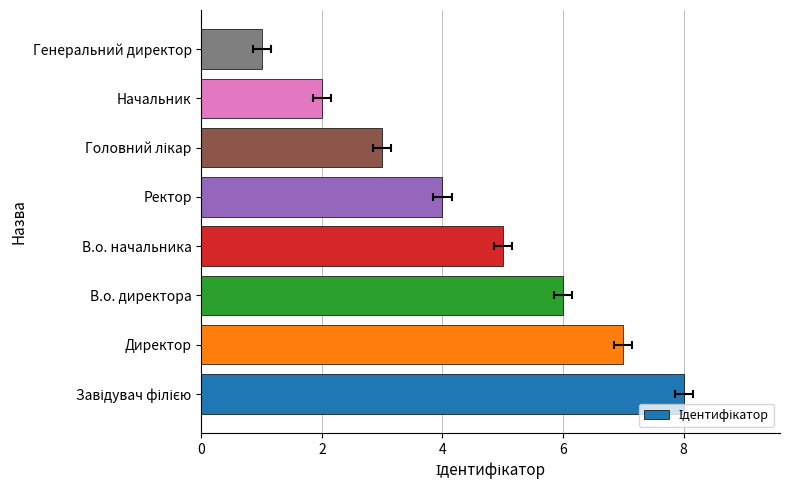

Reading right to left, what are all the values shown in this chart?

1	2	3	4	5	6	7	8